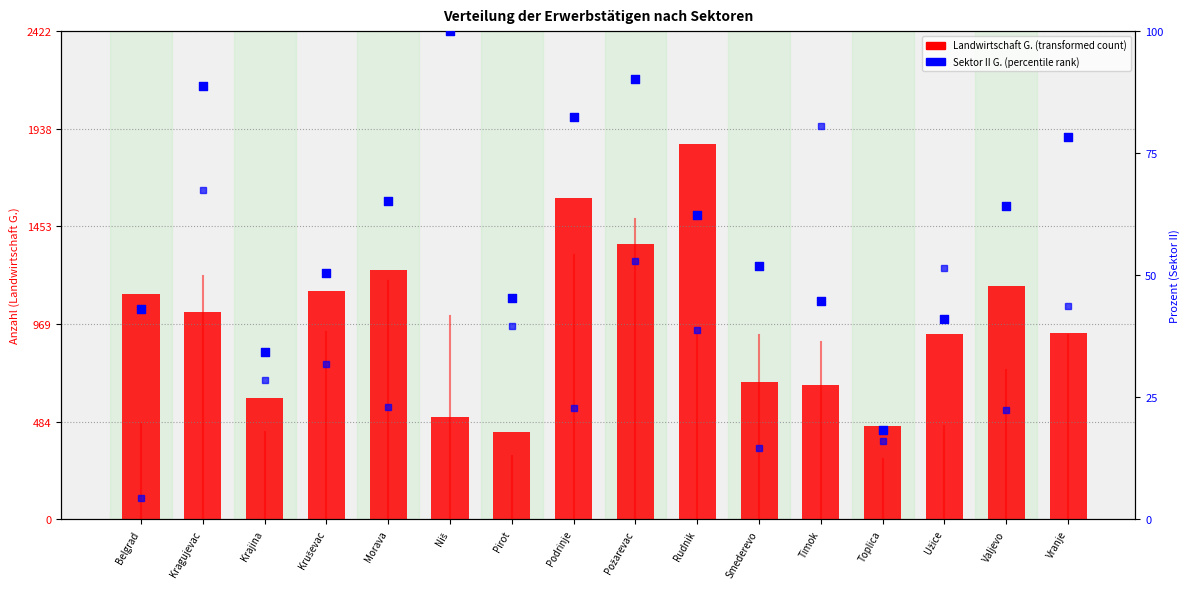

Which series contains the lowest Y value?

Sektor II G.